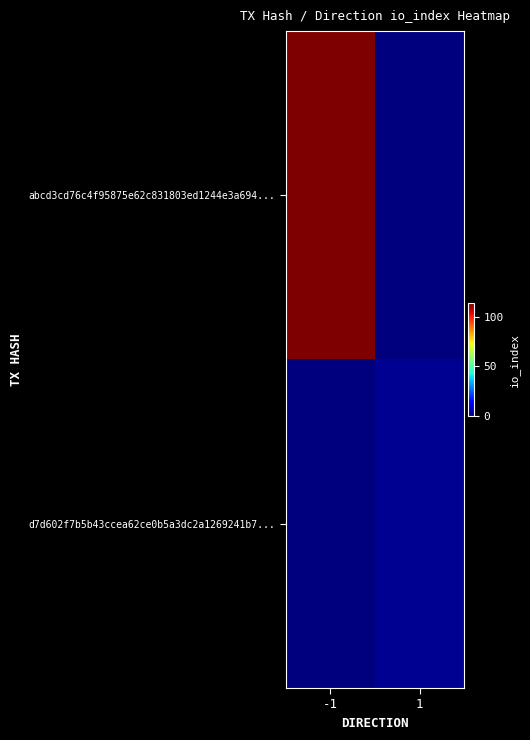

Count the number of categories in the chart.

2